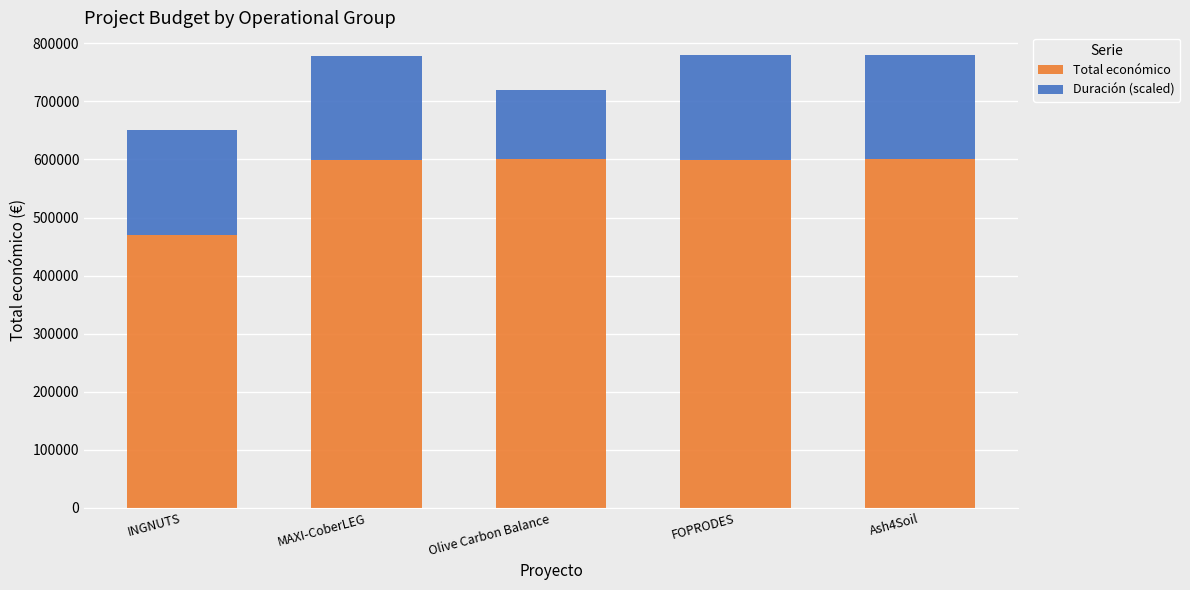

Is it true that Total económico equals 599211 at FOPRODES?

True